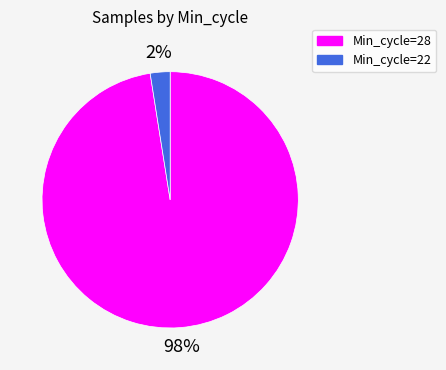

Which has a higher value, Min_cycle=28 or Min_cycle=22?

Min_cycle=28